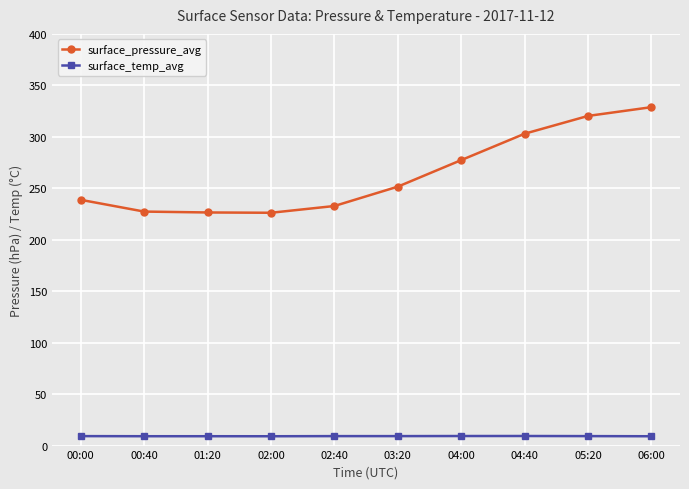

How many distinct data groups are displayed?

2